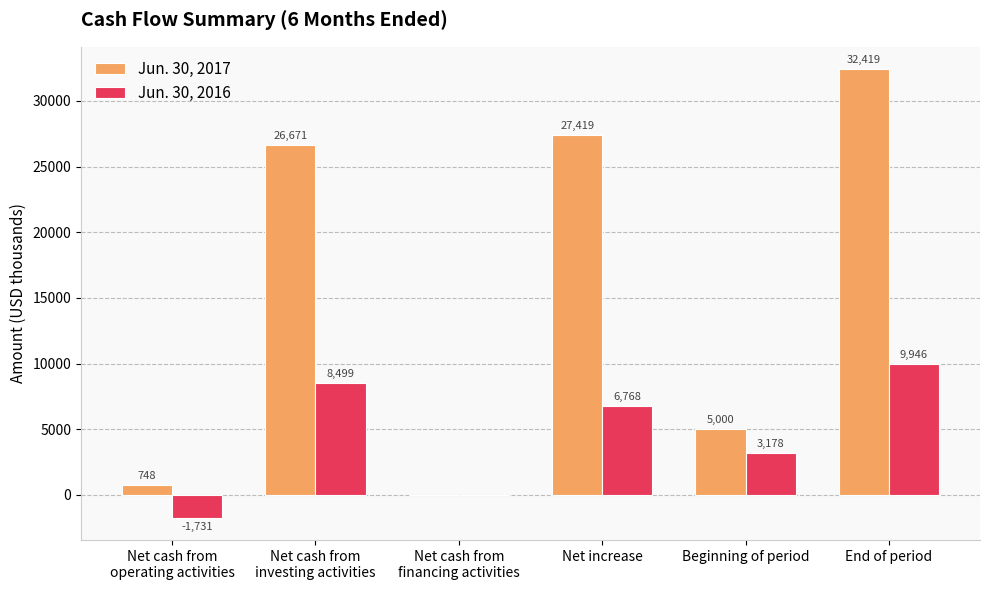

Is it true that Jun. 30, 2017 equals 5000 at Beginning of period?

True